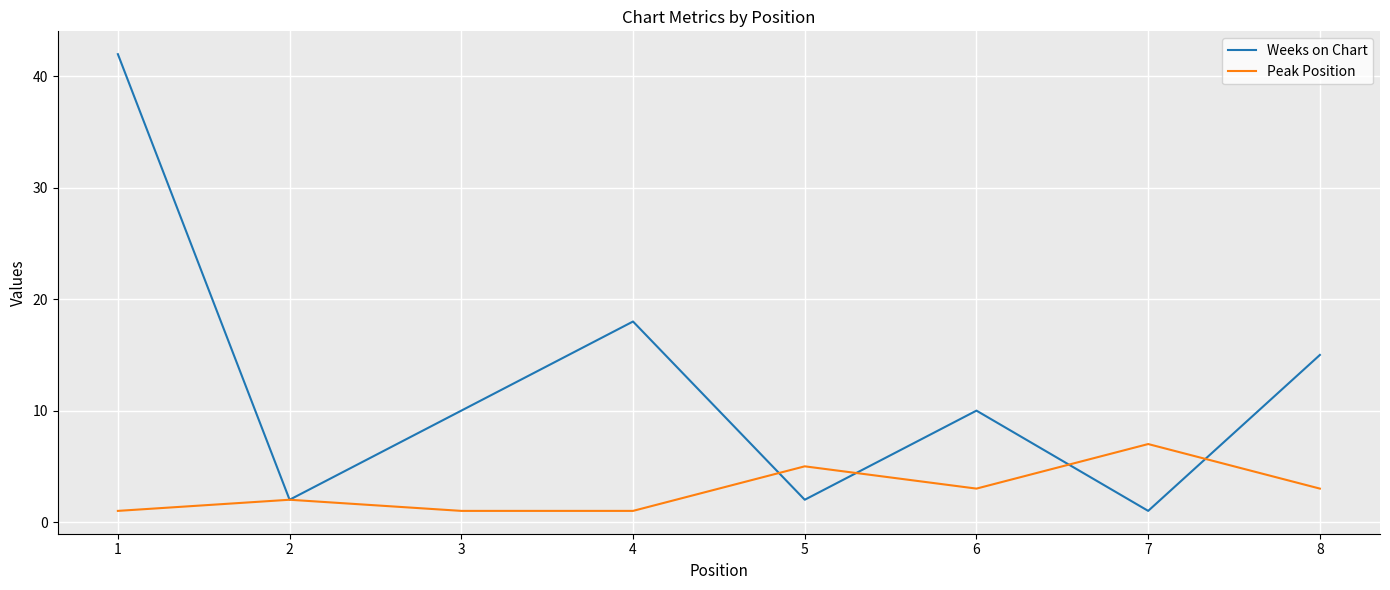

Read the Peak Position value at 6.

3